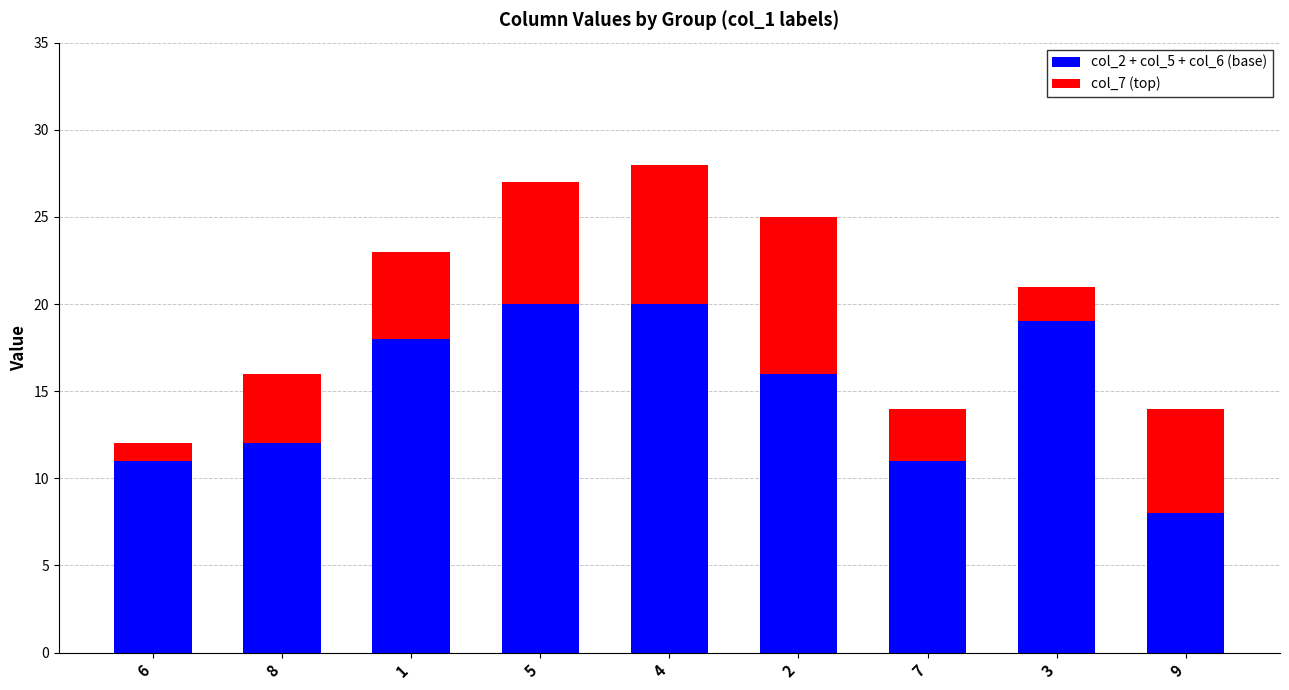

The col_2 + col_5 + col_6 (base) series shows 19 at 3. True or false?

True